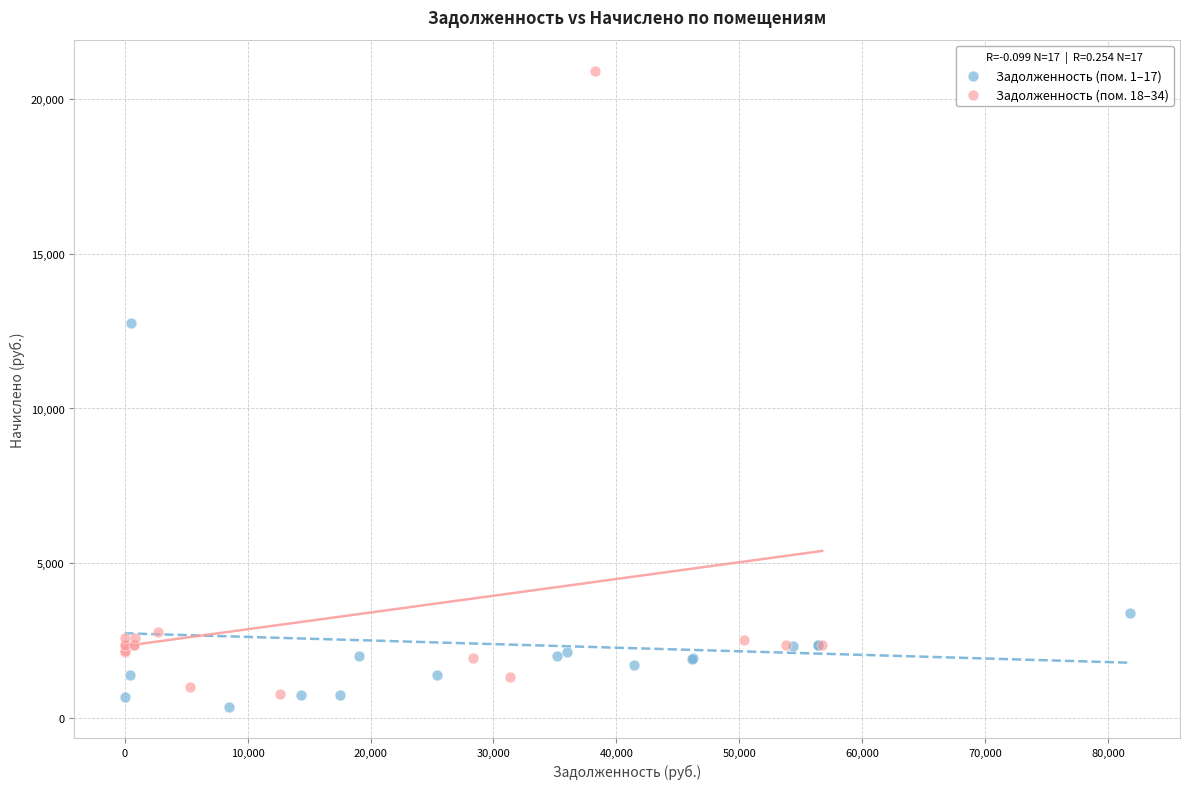

Which series has the largest Y range (max minus min)?

Задолженность (пом. 18–34)